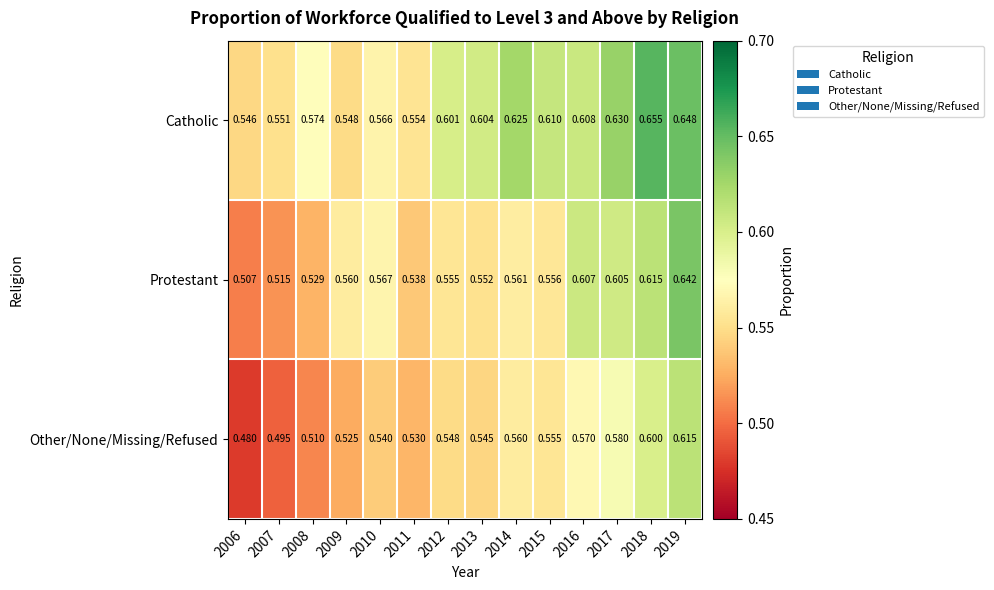

Between 2006 and 2009, which series saw the biggest shift?

Protestant